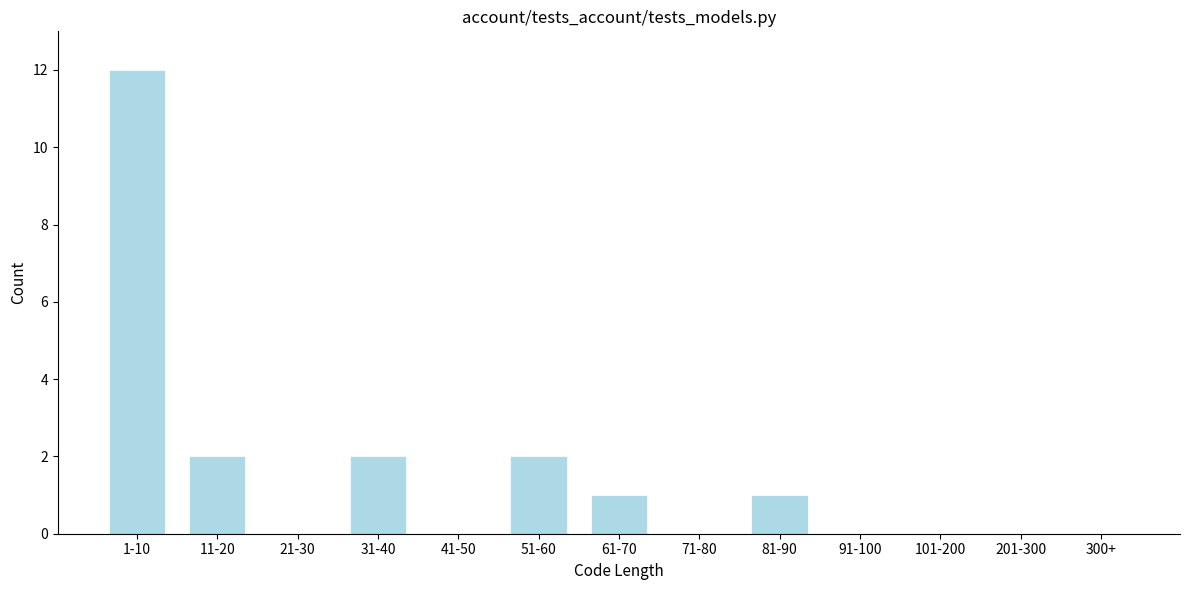

Reading left to right, transcribe all the data shown in this chart.

1-10=12	11-20=2	21-30=0	31-40=2	41-50=0	51-60=2	61-70=1	71-80=0	81-90=1	91-100=0	101-200=0	201-300=0	300+=0